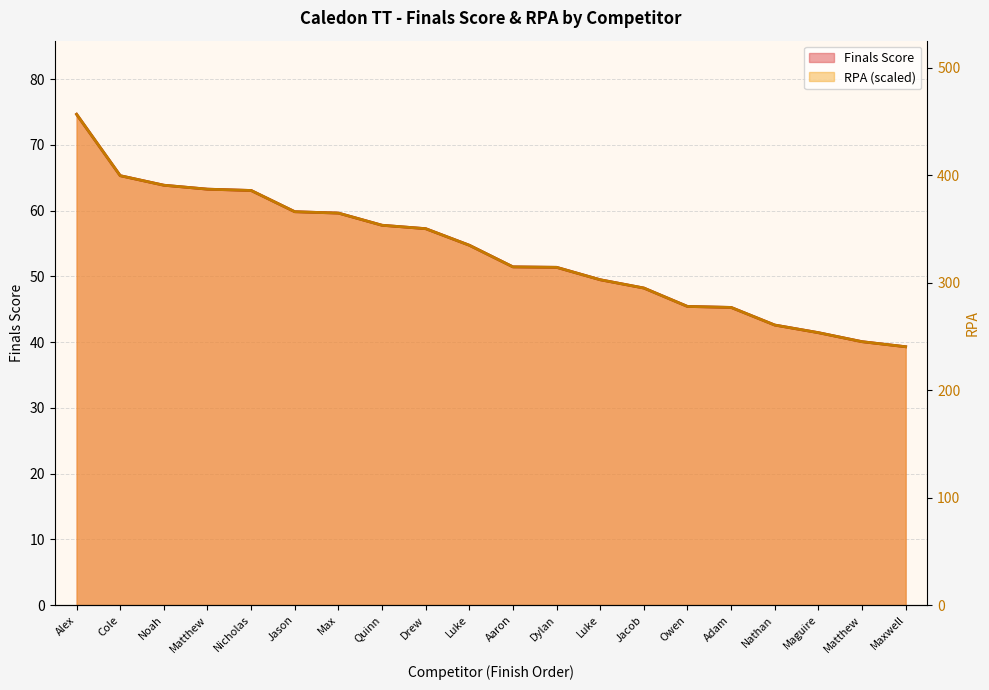

Which category has the lowest value in the Finals Score series?

Maxwell